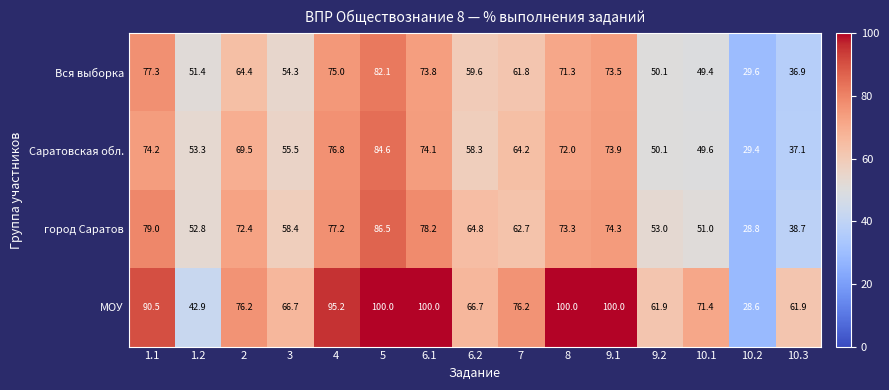

What is the maximum value shown in the chart?

100.0